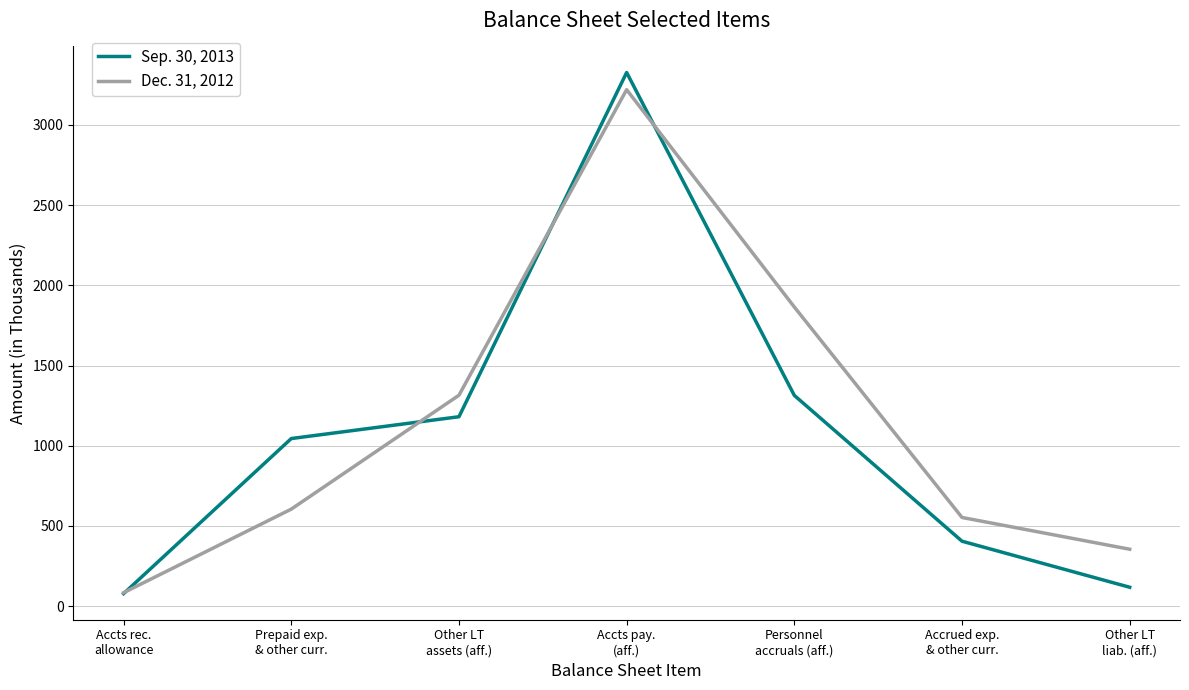

True or false: Dec. 31, 2012 and Sep. 30, 2013 intersect in this chart.

True